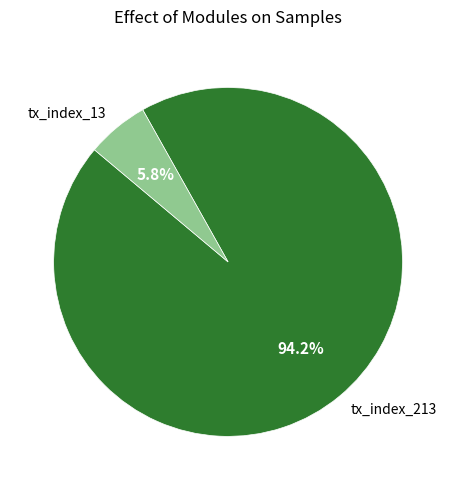

Which slice represents more than half of the pie?

tx_index_213